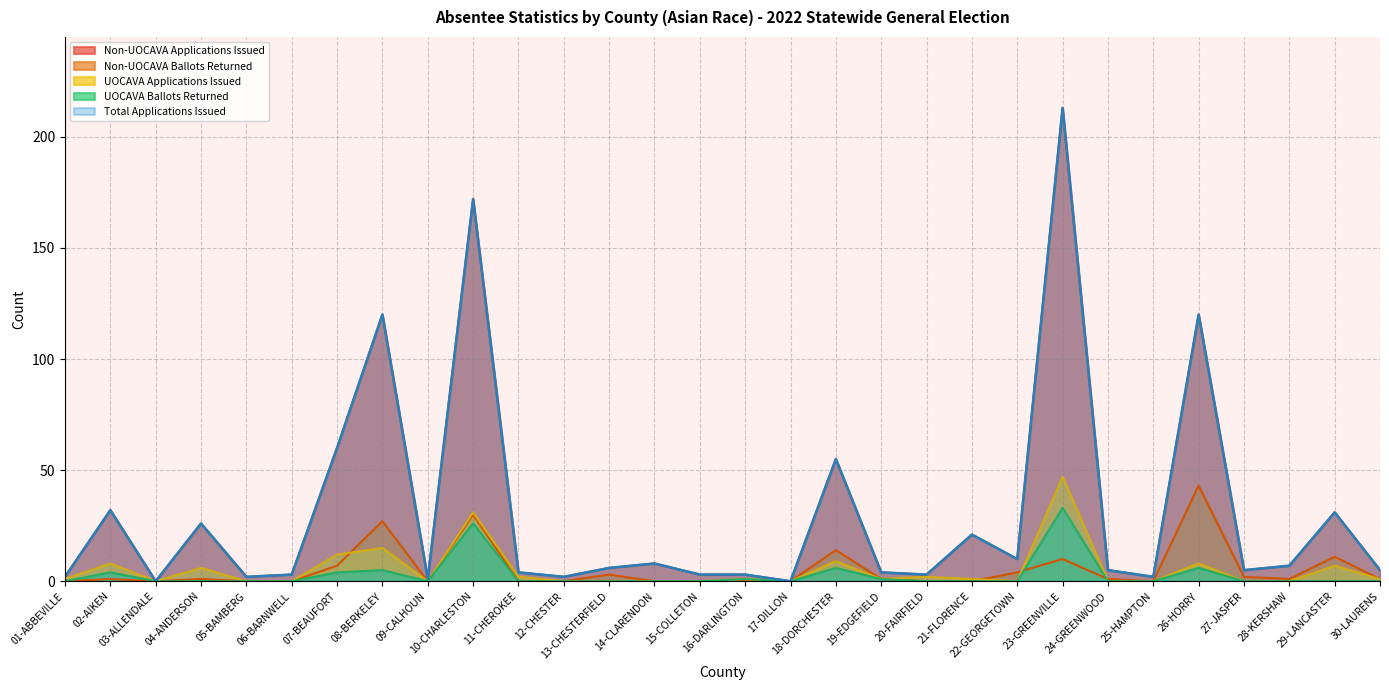

At which category does the chart reach its peak across all series?

23-GREENVILLE